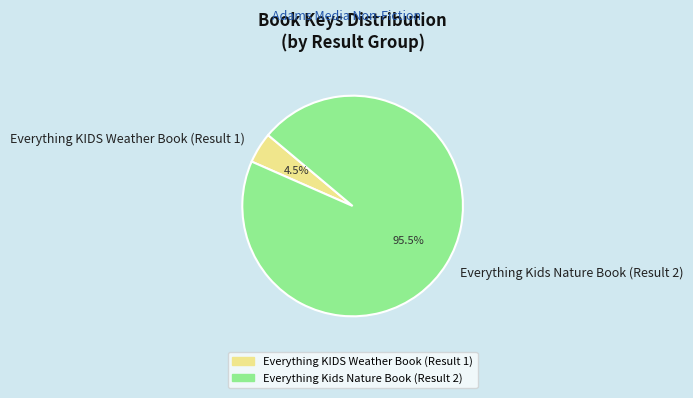

To the nearest percent, what is the combined percentage of Everything KIDS Weather Book (Result 1) and Everything Kids Nature Book (Result 2)?

100%